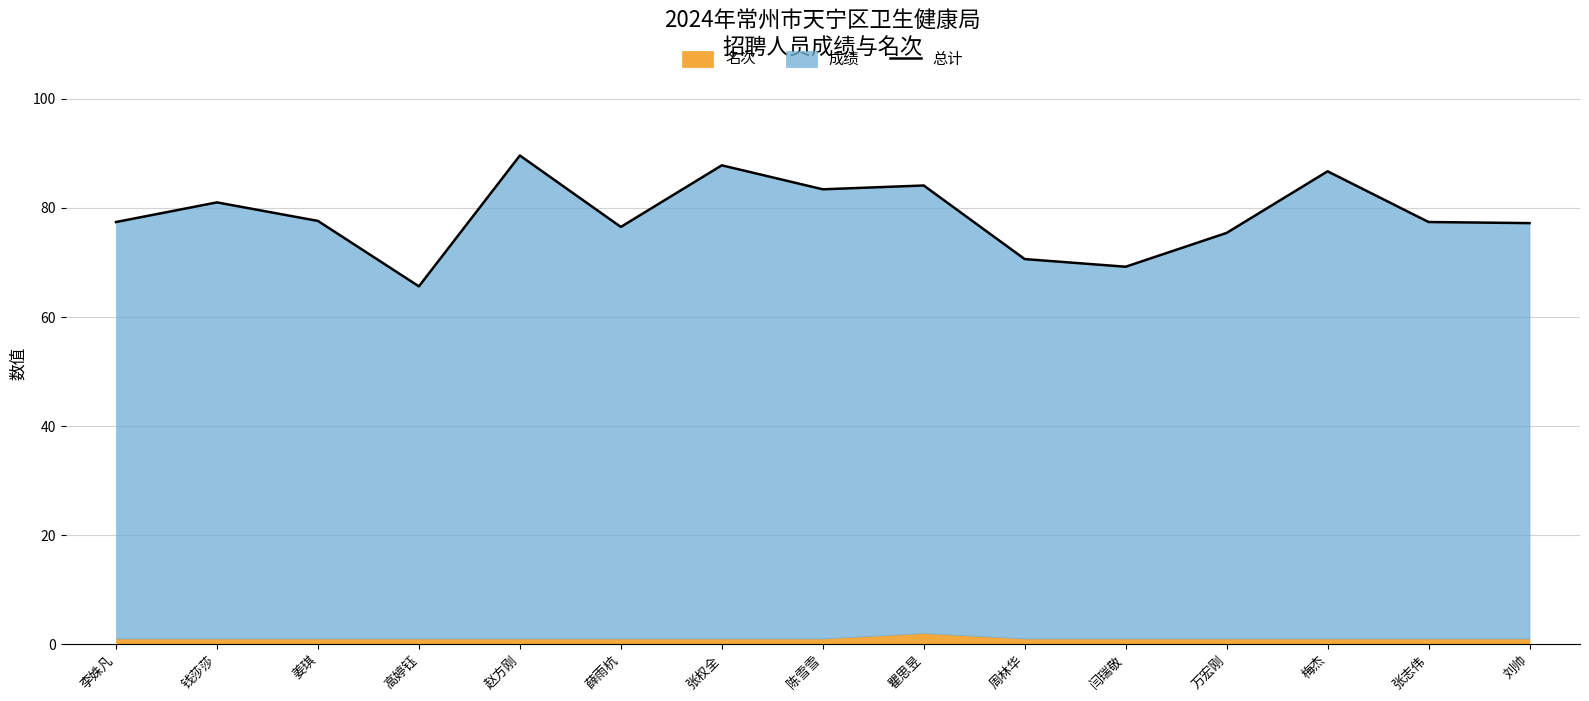

How many interior local peaks (higher than both neighbors) does the data have?

5